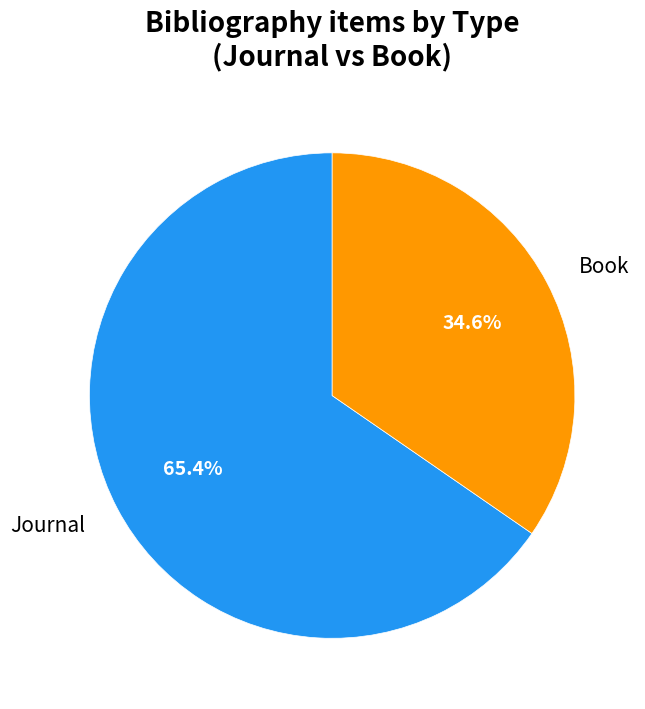

What is the ratio of the value at Journal to the value at Book?

1.9